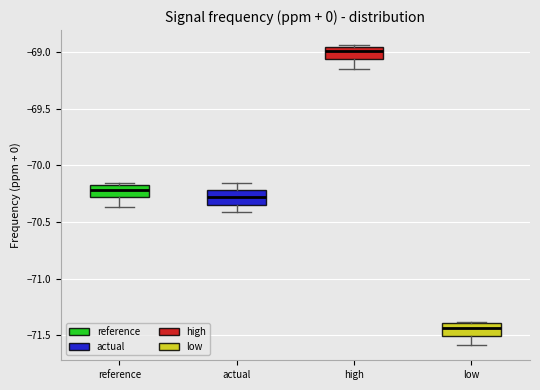

Reading left to right, transcribe this box plot: for each box, give where its median line is, the range the box spans, and where its two whiskers end, as read against the y-axis. The values are not printed on the chart, so give them approximately, as read against the axis.

reference: median -70.20, box -70.30 to -70.15, whiskers -70.35 to -70.15
actual: median -70.30, box -70.35 to -70.20, whiskers -70.40 to -70.15
high: median -69.00, box -69.05 to -68.95, whiskers -69.15 to -68.95
low: median -71.45, box -71.50 to -71.40, whiskers -71.60 to -71.40